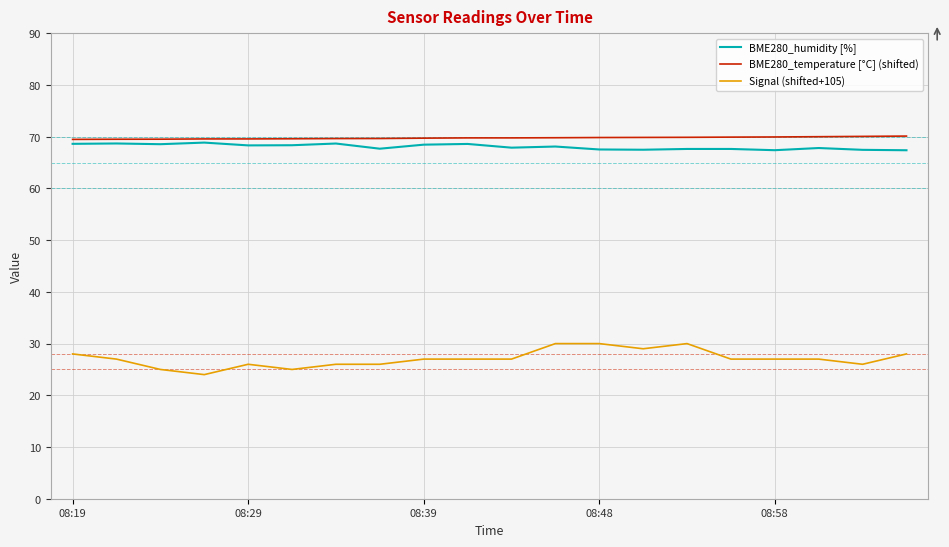

Count the number of data series in this chart.

3